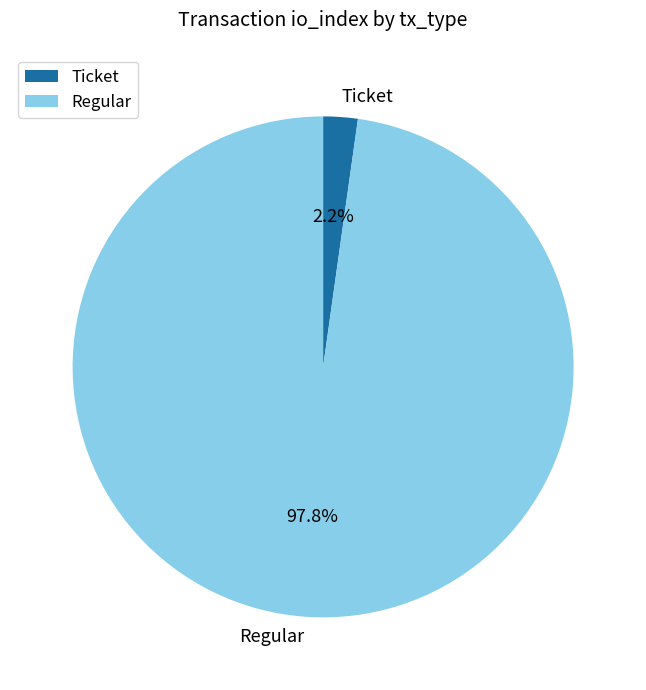

How many segments does this pie chart have?

2